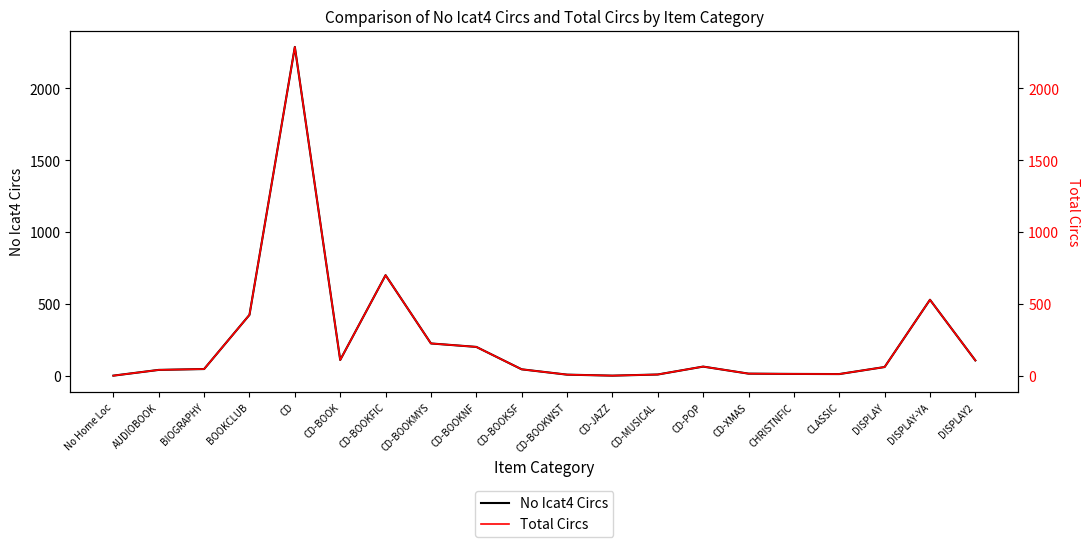

Rank the categories by No Icat4 Circs value from lowest to highest.

No Home Loc, CD-JAZZ, CD-BOOKWST, CD-MUSICAL, CLASSIC, CHRISTNFIC, CD-XMAS, AUDIOBOOK, CD-BOOKSF, BIOGRAPHY, DISPLAY, CD-POP, DISPLAY2, CD-BOOK, CD-BOOKNF, CD-BOOKMYS, BOOKCLUB, DISPLAY-YA, CD-BOOKFIC, CD